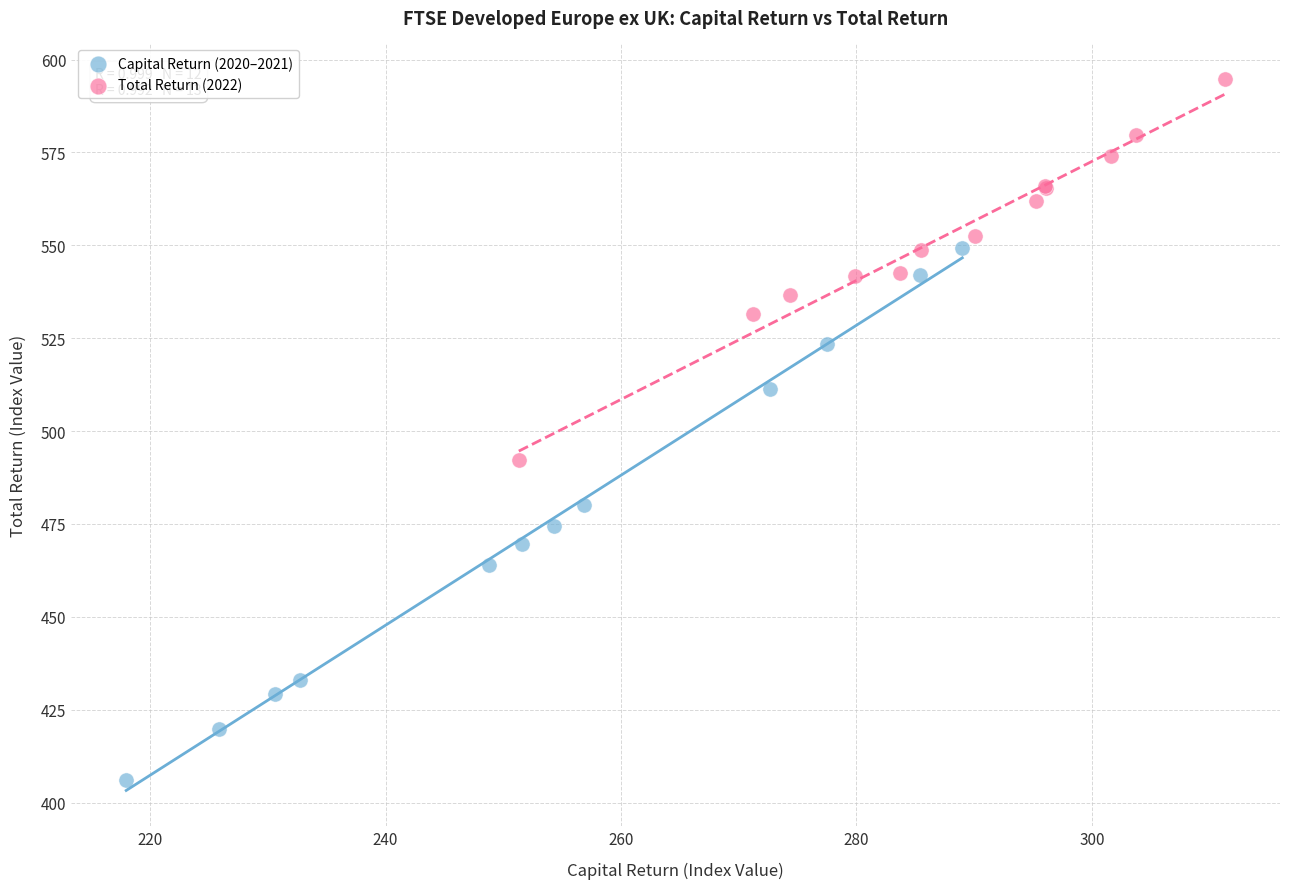

Which series has the widest spread of Y values?

Capital Return (2020–2021)